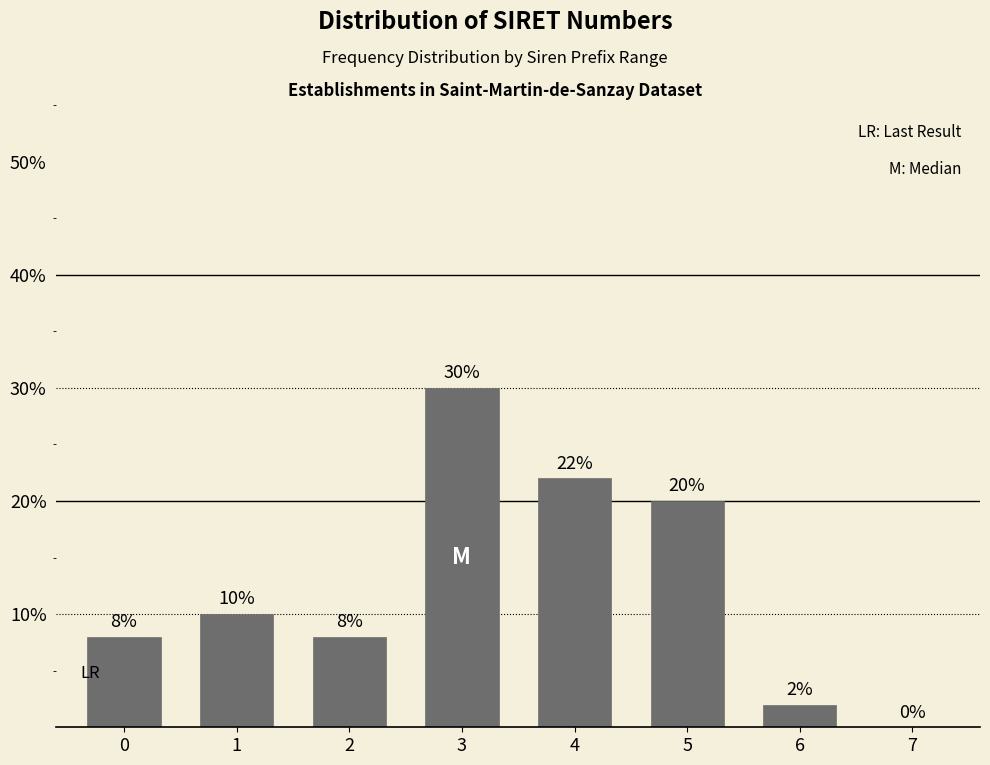

Reading left to right, list all the values displayed in this chart.

0=8	1=10	2=8	3=30	4=22	5=20	6=2	7=0